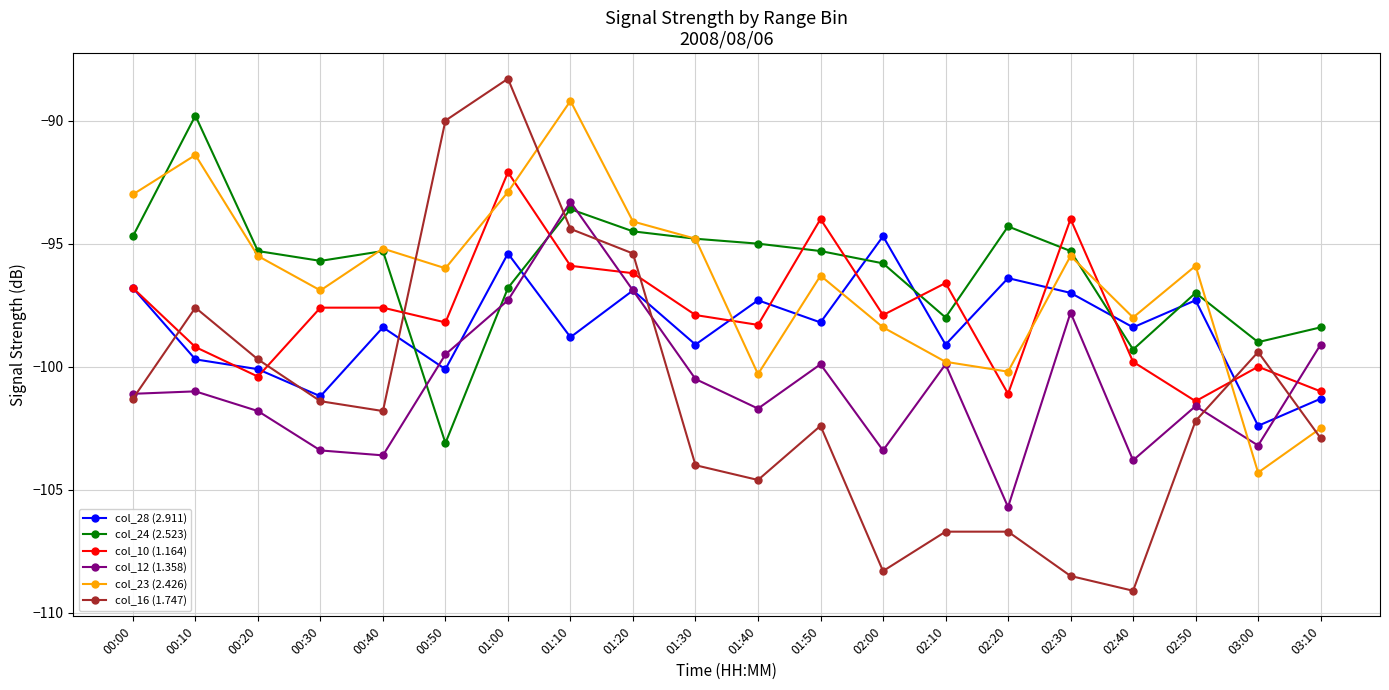

Rank the series at 01:00 from highest to lowest value.

col_16 (1.747), col_10 (1.164), col_23 (2.426), col_28 (2.911), col_24 (2.523), col_12 (1.358)